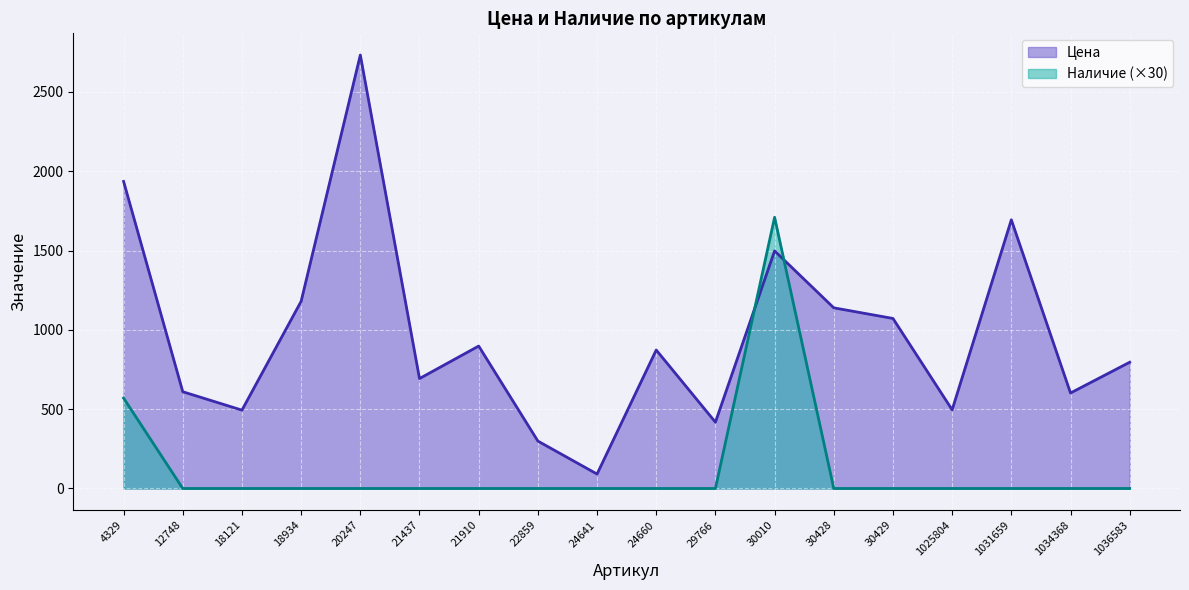

At which label is Наличие closest to 855?

4329